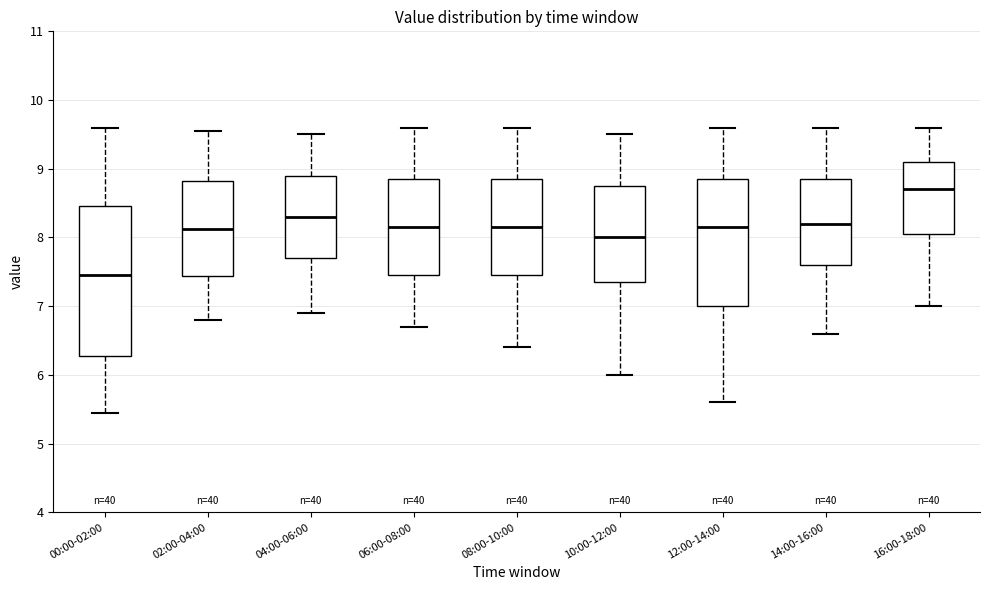

Which box's median line is the highest?

16:00-18:00